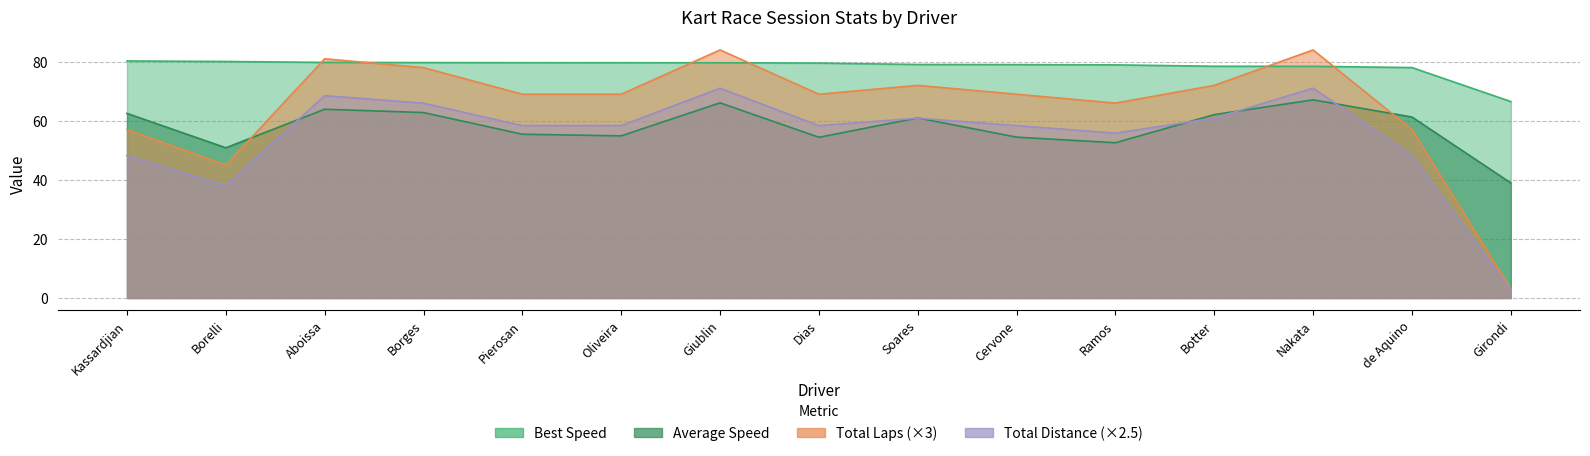

The value of Best Lap time at Giublin is 50.6. True or false?

False